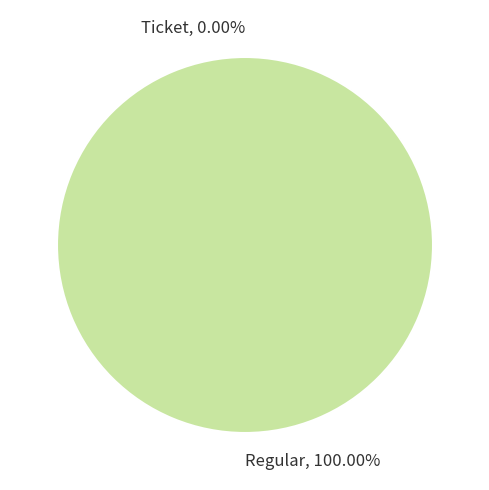

Which has a higher value, Ticket or Regular?

Regular